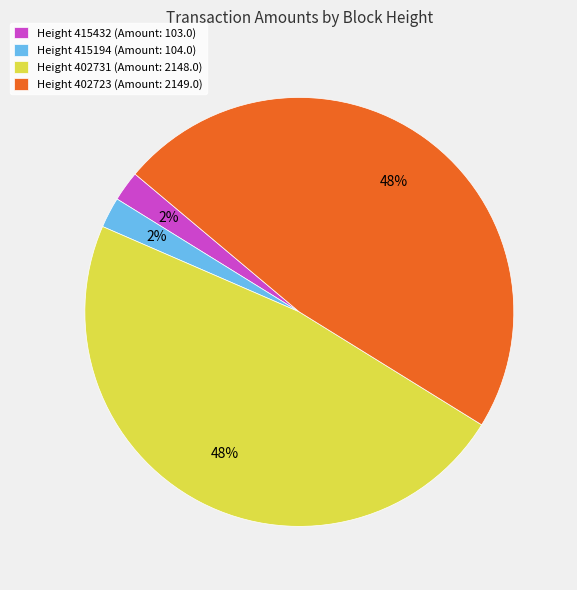

To the nearest percent, what percentage of the pie is Height 415194 (Amount: 104.0)?

2%